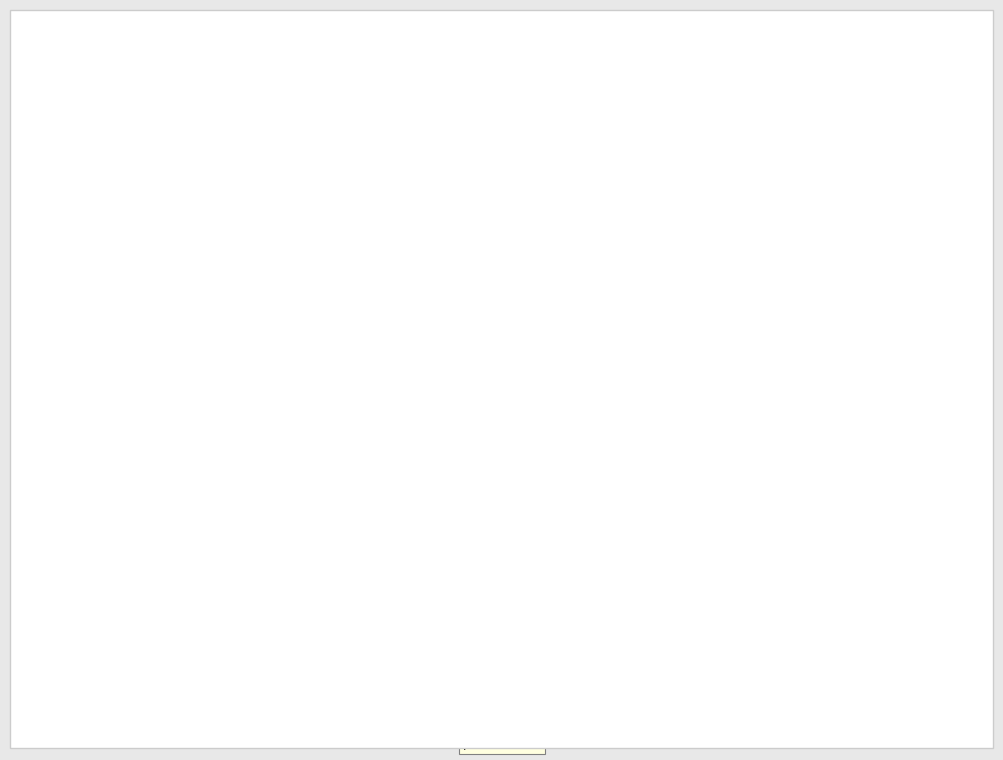

How many segments does this pie chart have?

10